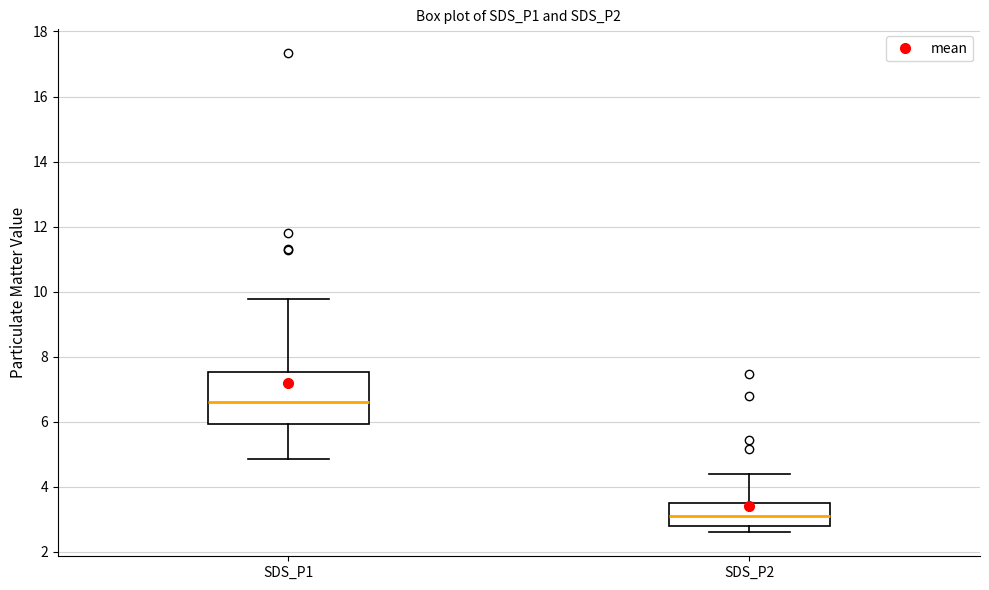

Which box has the highest median line?

SDS_P1